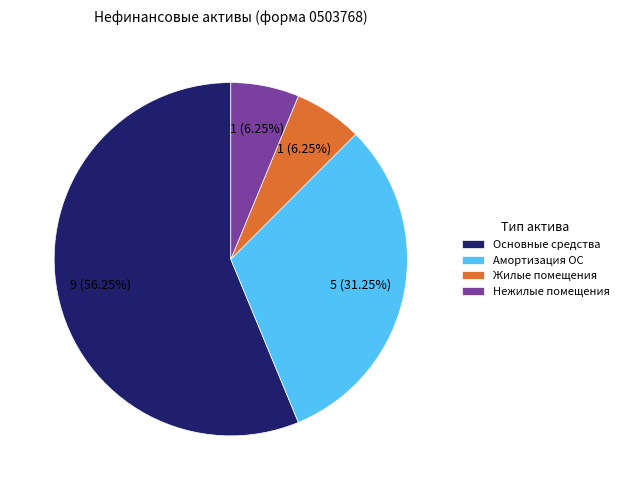

Combined, do Нежилые помещения and Амортизация ОС account for over 50%?

No